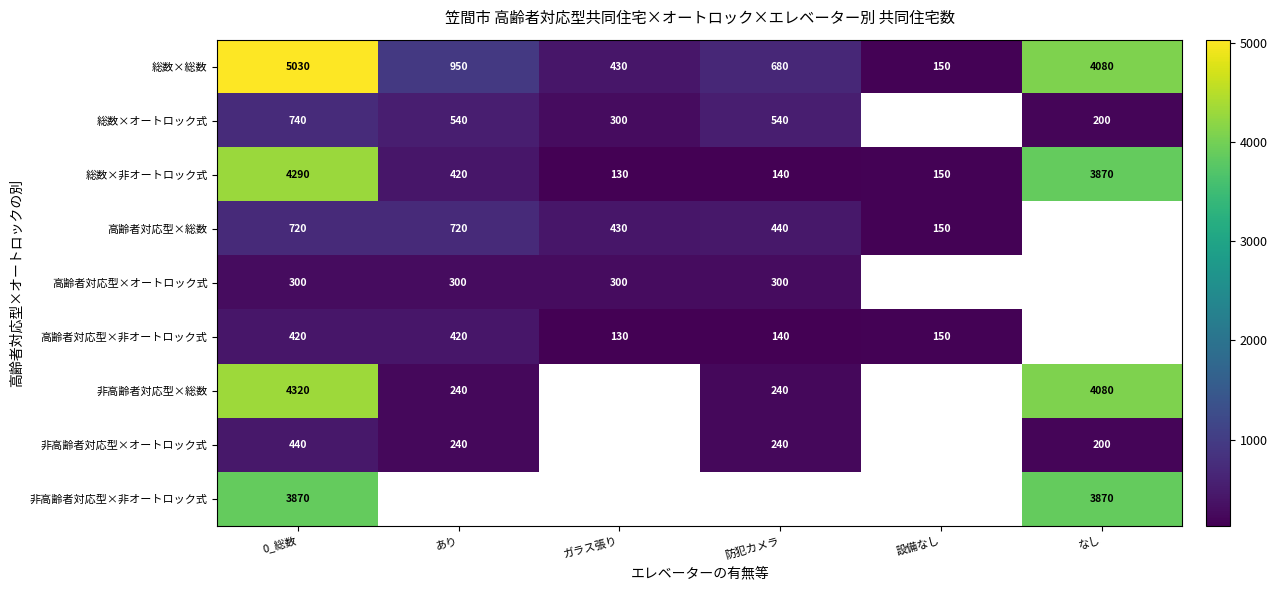

What is the minimum value for 総数×非オートロック式?

130